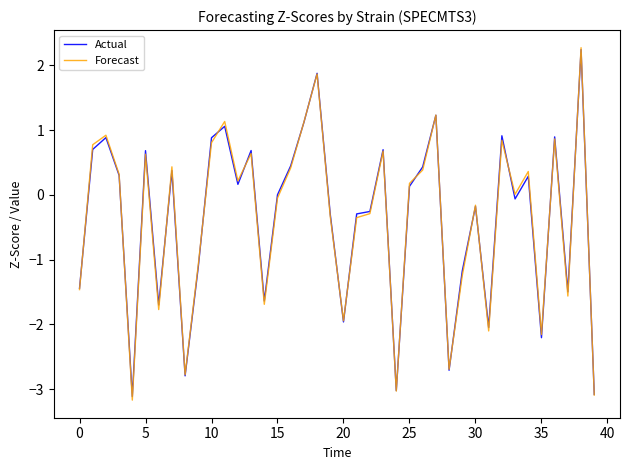

Which series has the widest spread of values?

Forecast